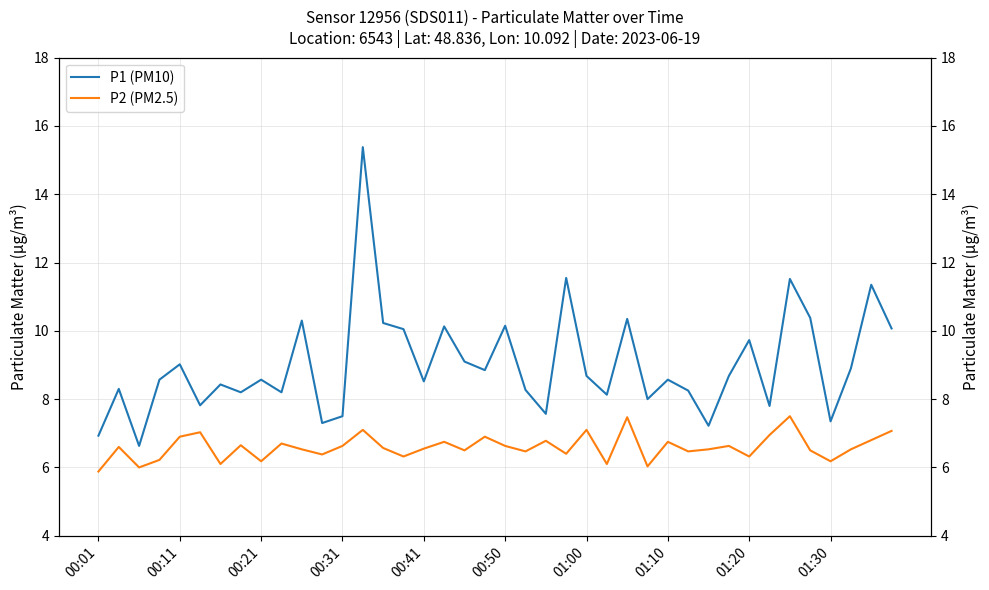

The value of P1 (PM10) at 00:01 is 1.8. True or false?

False